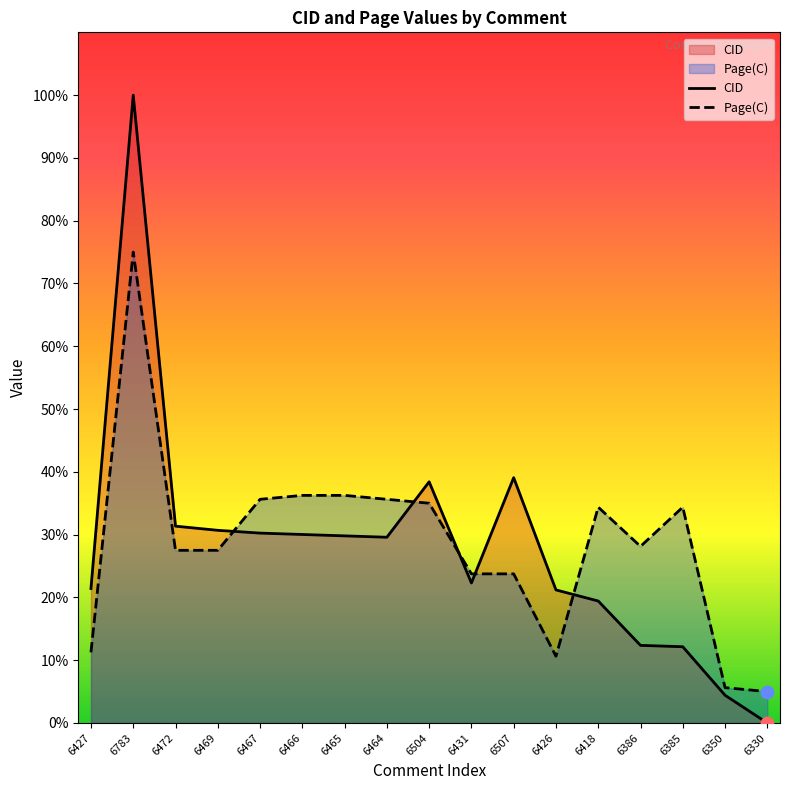

What are all the series names shown in the legend?

CID, Page(C)